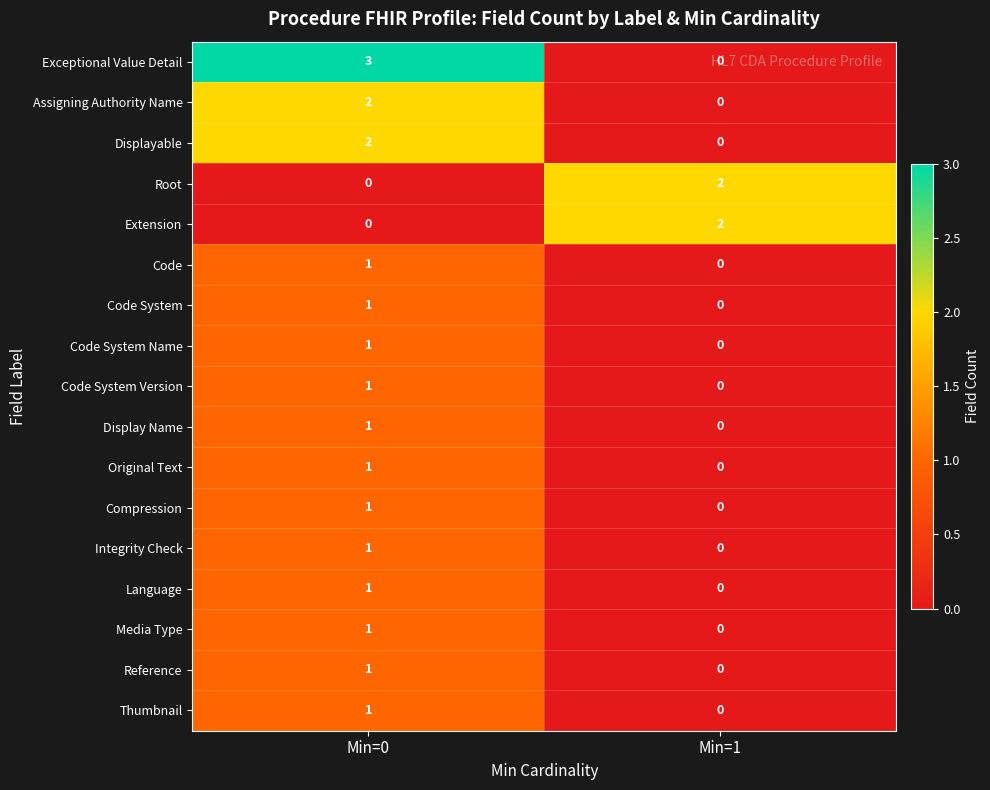

List the labels in order of Extension value, largest first.

Min=1, Min=0